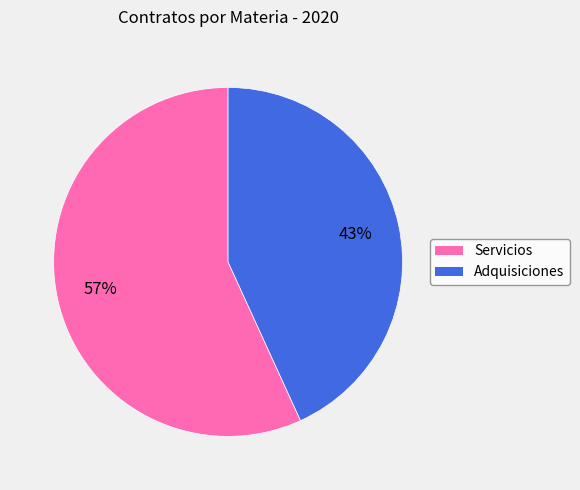

The Adquisiciones slice represents 43% of the pie. True or false?

True